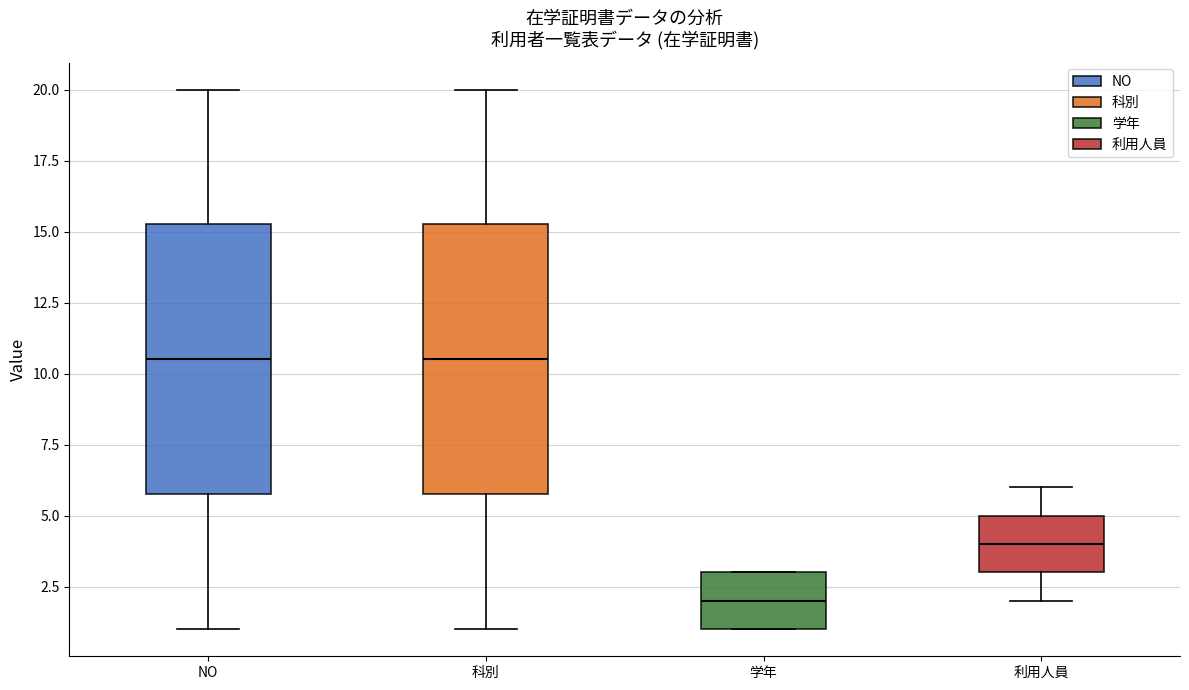

Reading left to right, transcribe this box plot: for each box, give where its median line is, the range the box spans, and where its two whiskers end, as read against the y-axis. The values are not printed on the chart, so give them approximately, as read against the axis.

NO: median 10.5, box 6.0 to 15.5, whiskers 1.0 to 20.0
科別: median 10.5, box 6.0 to 15.5, whiskers 1.0 to 20.0
学年: median 2.0, box 1.0 to 3.0, whiskers 1.0 to 3.0
利用人員: median 4.0, box 3.0 to 5.0, whiskers 2.0 to 6.0